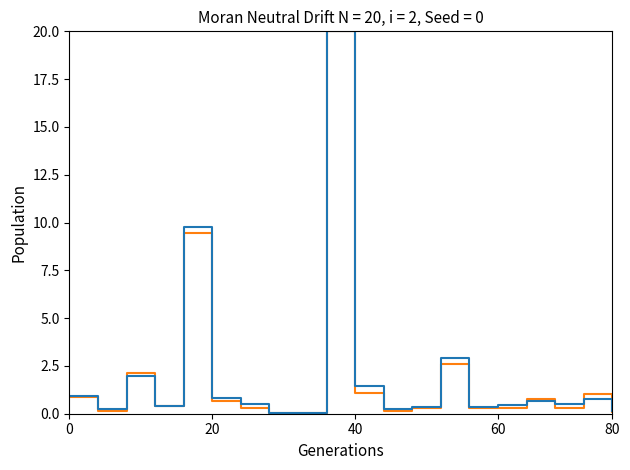

What is the greatest value displayed?

20.0